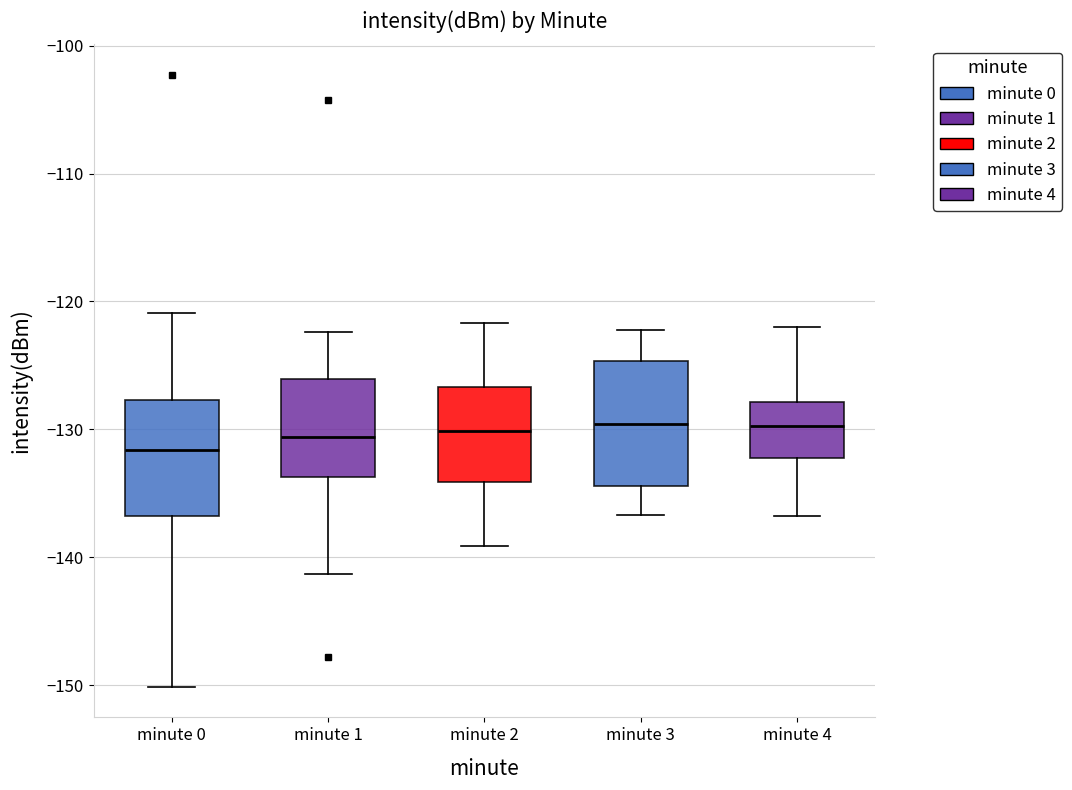

Where does the upper whisker of the box for minute 0 end on the y-axis? The values are not printed on the chart, so give them approximately, as read against the axis.

-121